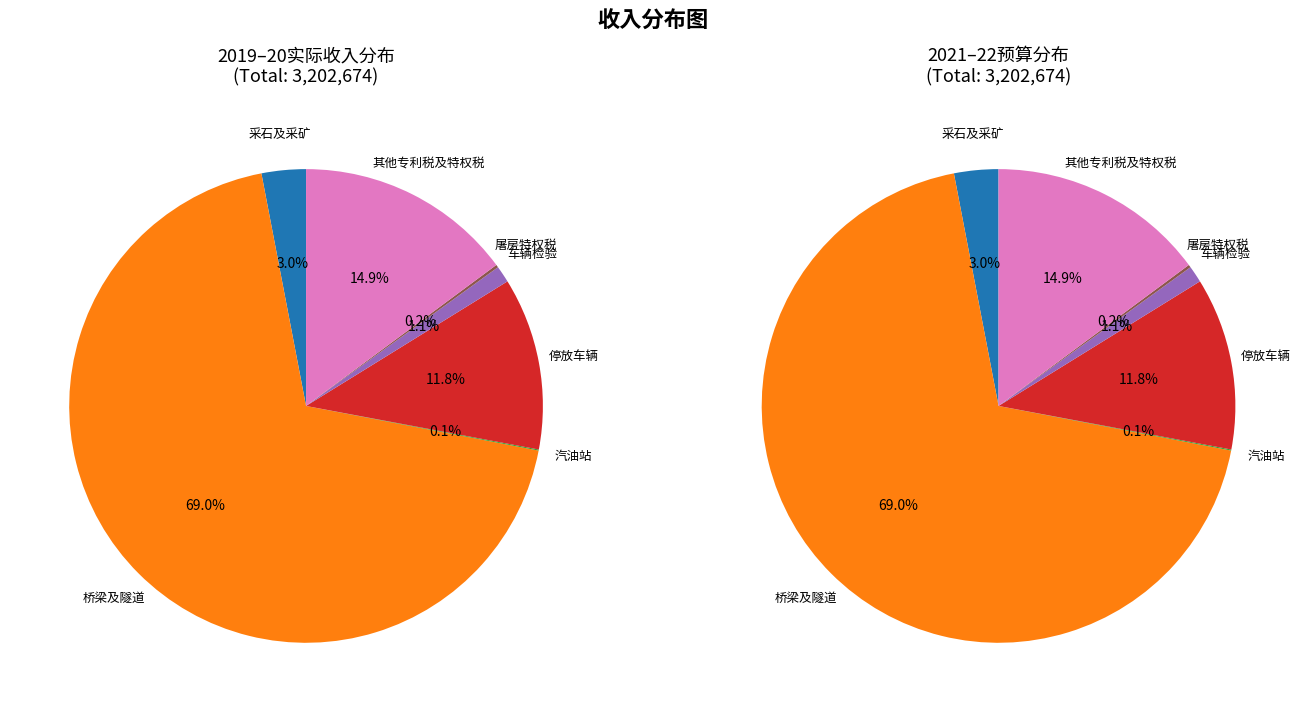

What is the largest slice in the pie chart?

桥梁及隧道